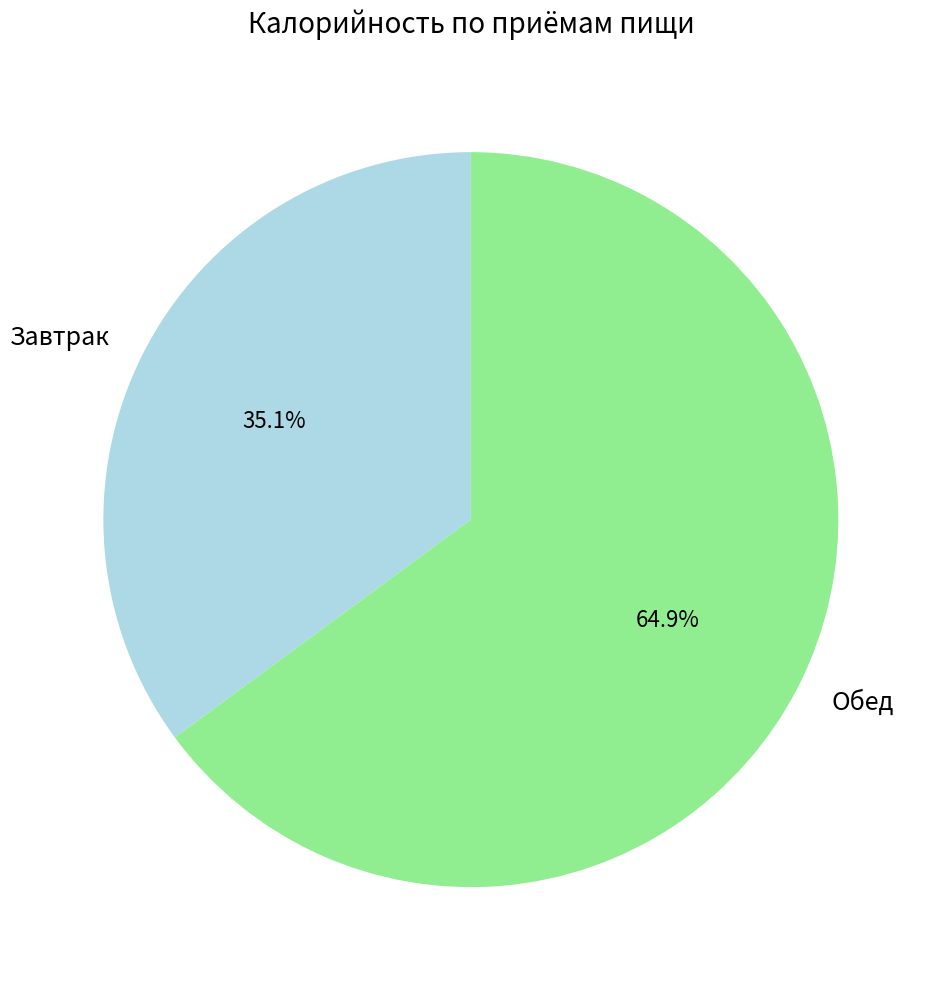

Rank the categories by value from lowest to highest.

Завтрак, Обед